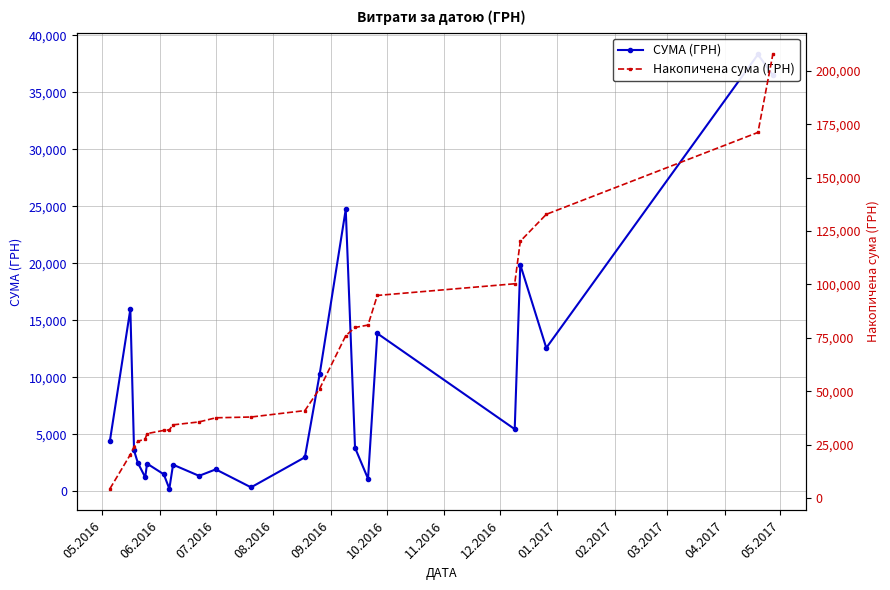

Which series has the largest total across all categories?

Накопичена сума (ГРН)